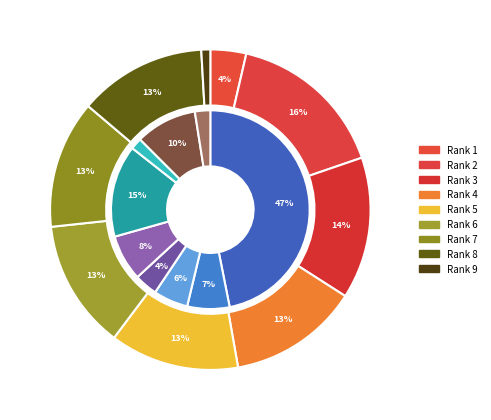

Does any single category account for the majority?

No